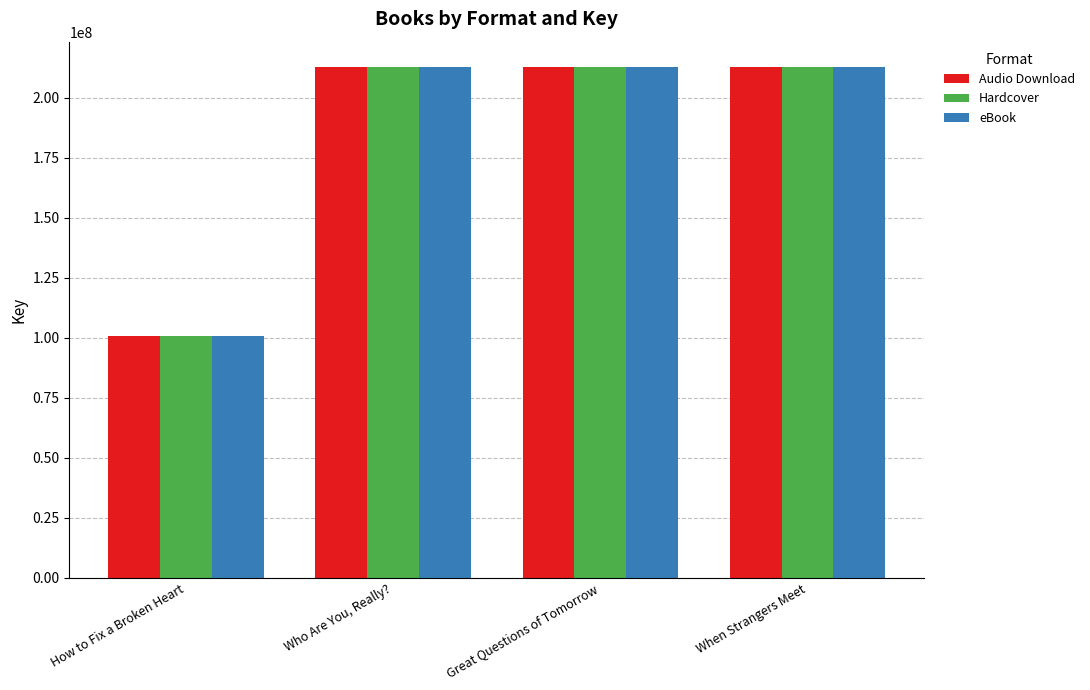

Which category has the lowest value across all series?

How to Fix a Broken Heart